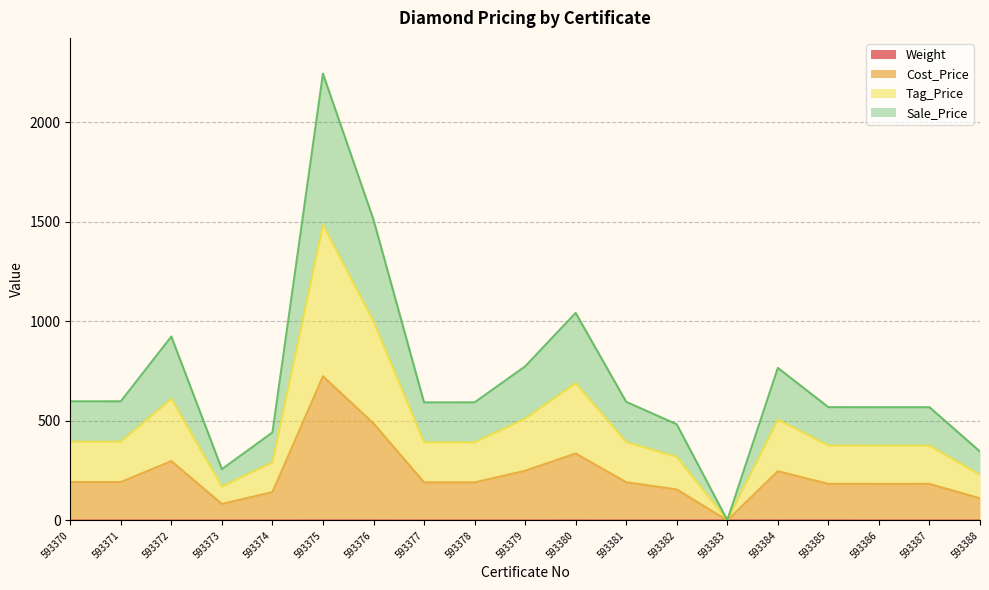

True or false: Weight and Sale_Price cross at least once.

False